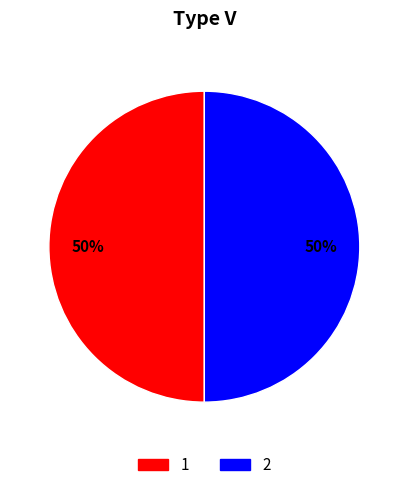

To the nearest percent, what is the average slice percentage?

50%